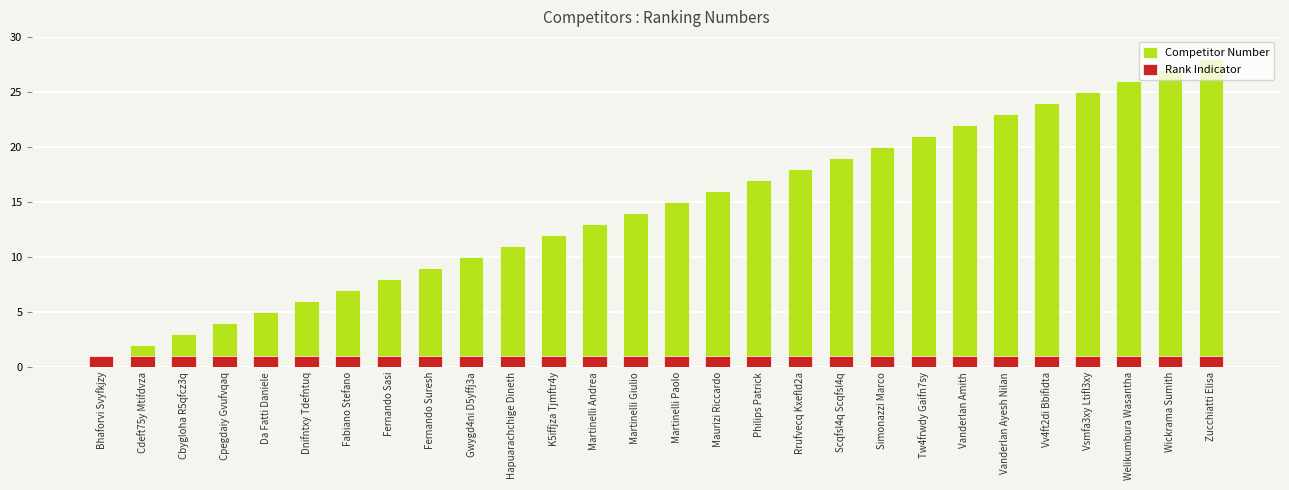

What is the sum of the Rank Indicator values at Martinelli Andrea and Fabiano Stefano?

2